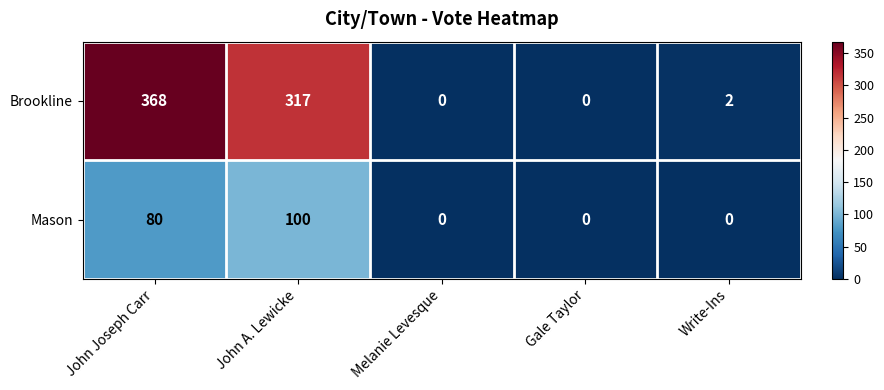

List the series in order of their peak value, highest first.

Brookline, Mason